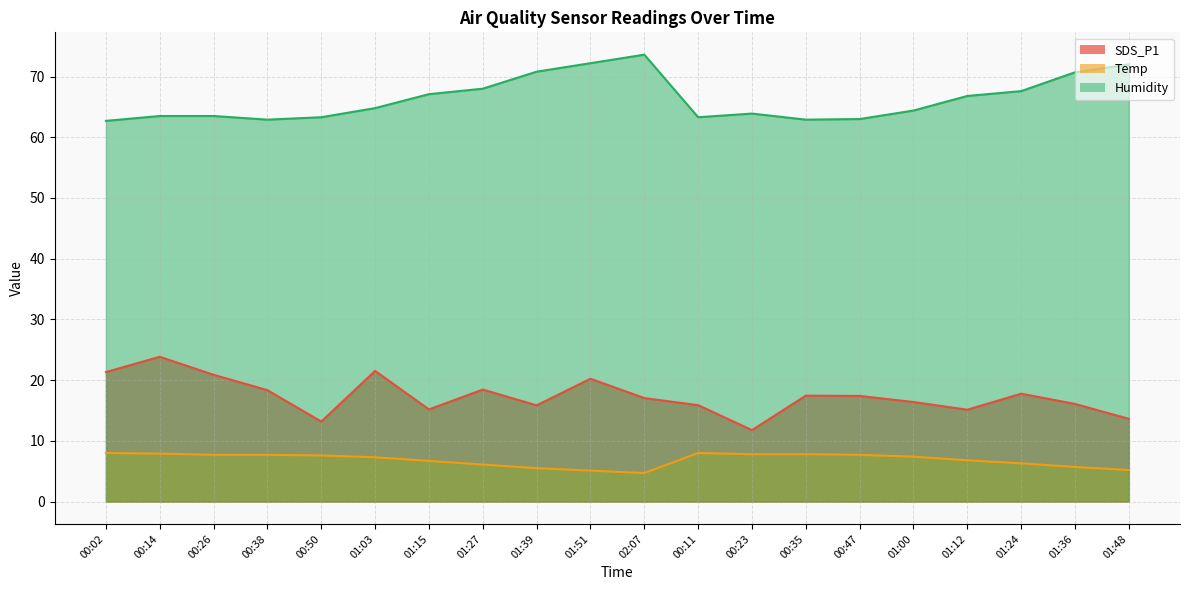

At which category does Humidity reach its first local peak?

02:07